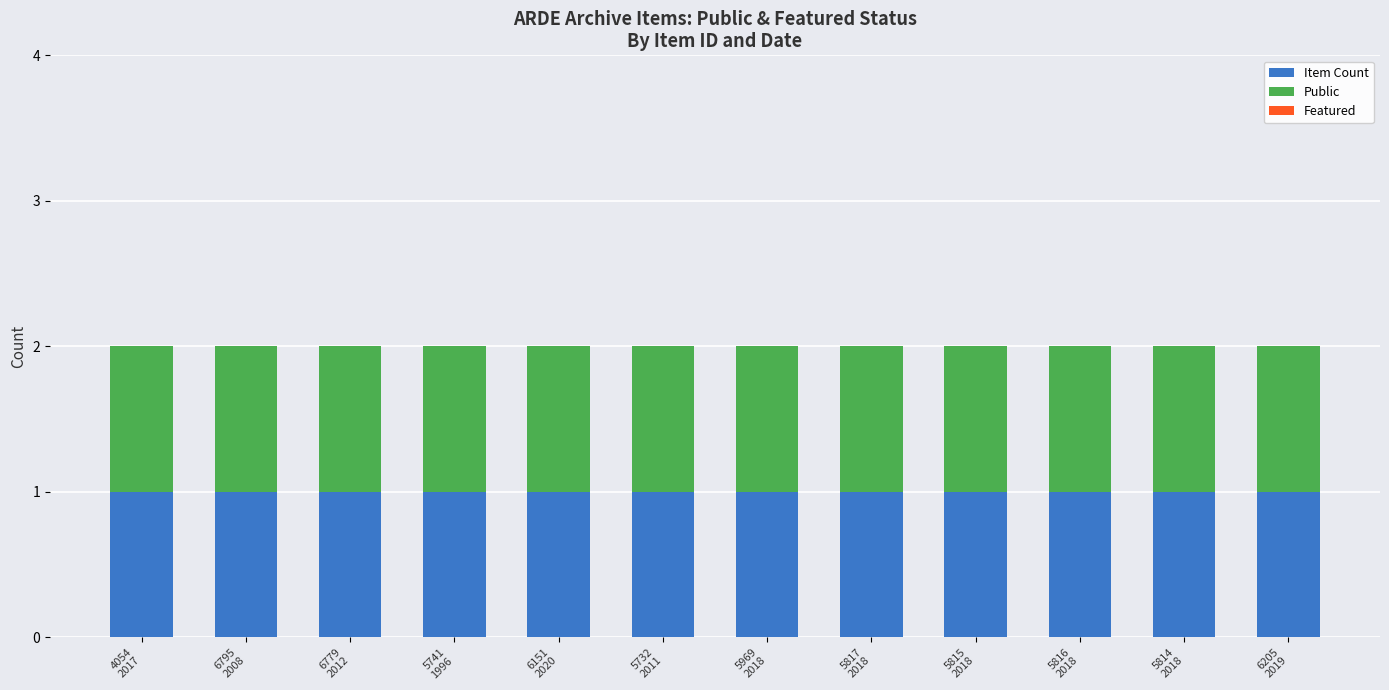

Is it true that Public equals 1 at 5817
2018?

True